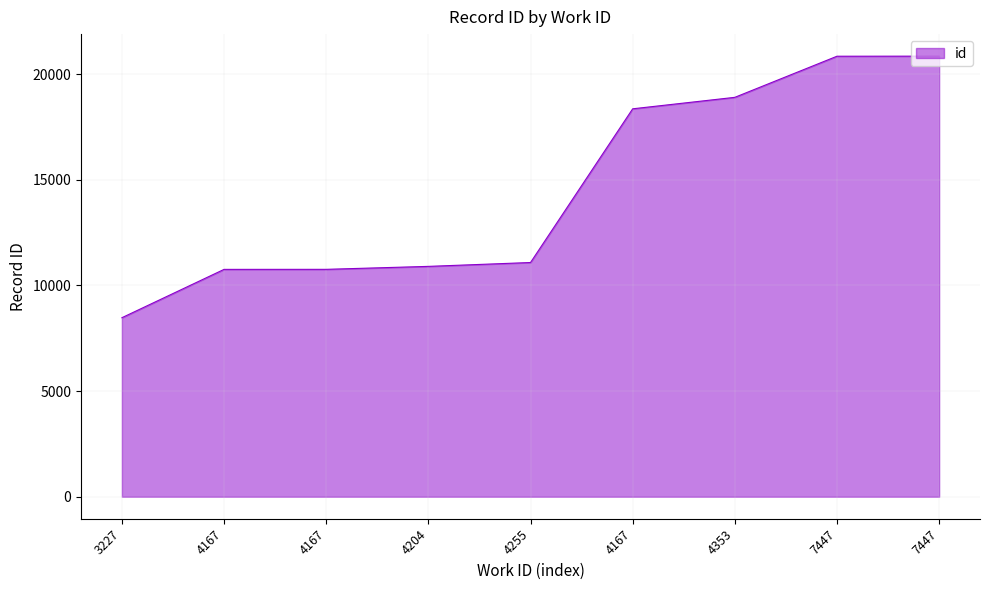

What is the change in value from 3227 to 4167?

+9889